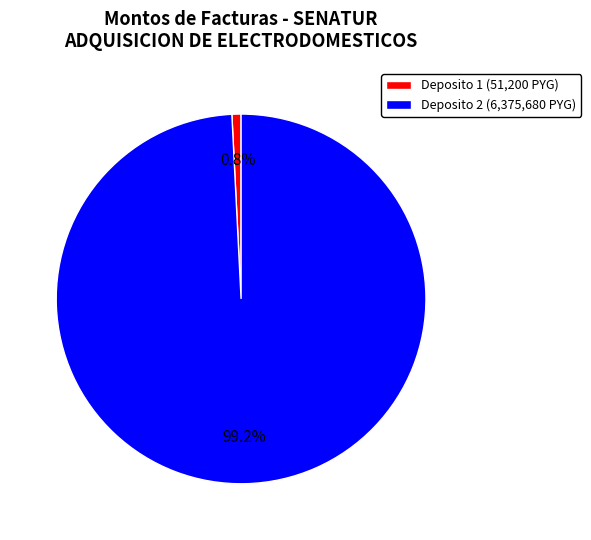

Is there any slice that represents more than half of the pie?

Yes